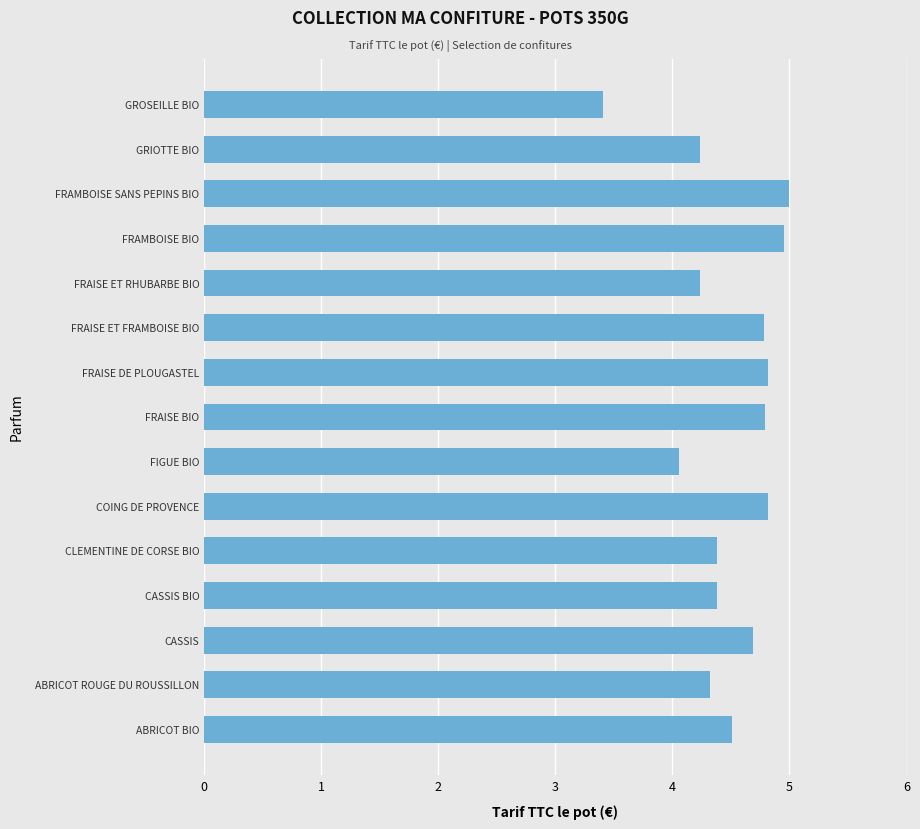

Reading top to bottom, transcribe all the data shown in this chart.

GROSEILLE BIO=3.4	GRIOTTE BIO=4.2	FRAMBOISE SANS PEPINS BIO=5.0	FRAMBOISE BIO=5.0	FRAISE ET RHUBARBE BIO=4.2	FRAISE ET FRAMBOISE BIO=4.8	FRAISE DE PLOUGASTEL=4.8	FRAISE BIO=4.8	FIGUE BIO=4.1	COING DE PROVENCE=4.8	CLEMENTINE DE CORSE BIO=4.4	CASSIS BIO=4.4	CASSIS=4.7	ABRICOT ROUGE DU ROUSSILLON=4.3	ABRICOT BIO=4.5